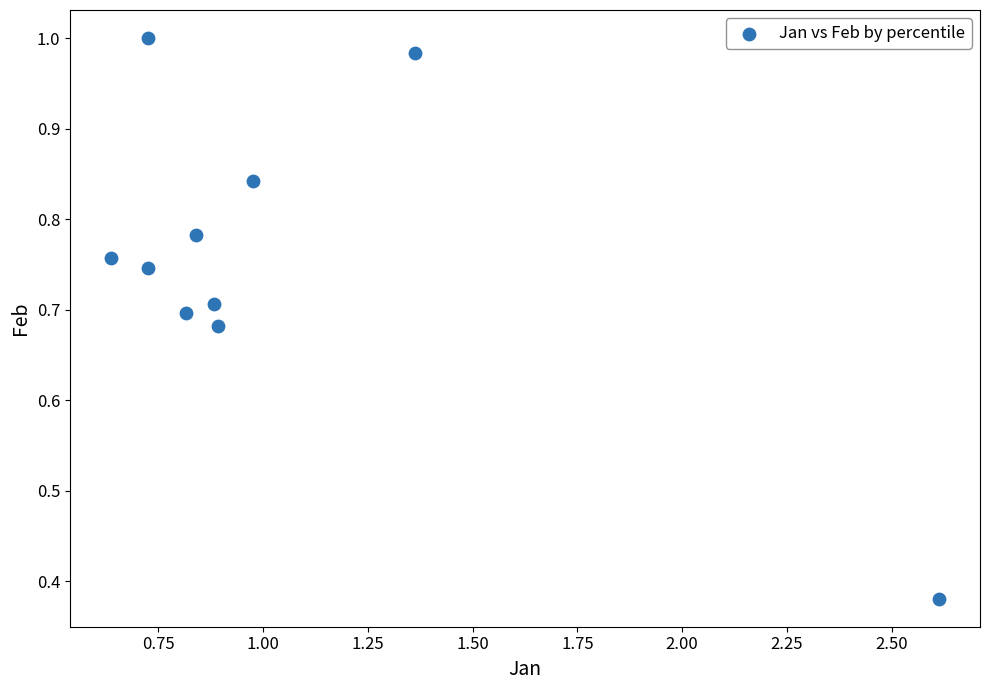

What is the range of Y values (max minus min)?

0.6